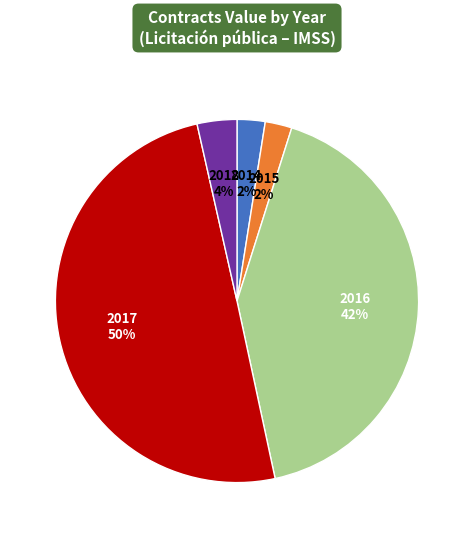

To the nearest percent, what is the difference between the 2017 and 2016 slice percentages?

8%